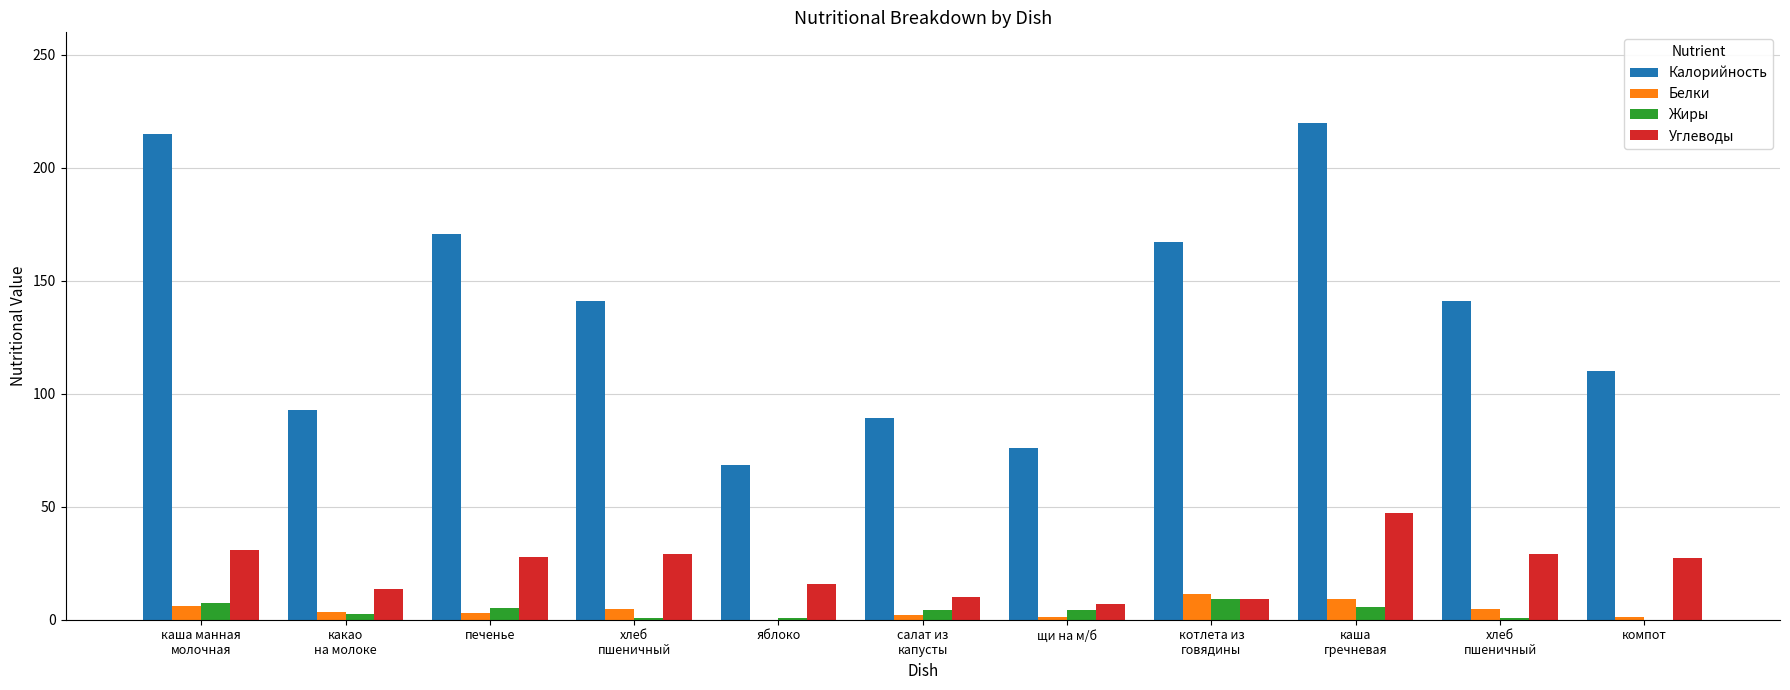

How many values in the Углеводы series exceed 27?

6